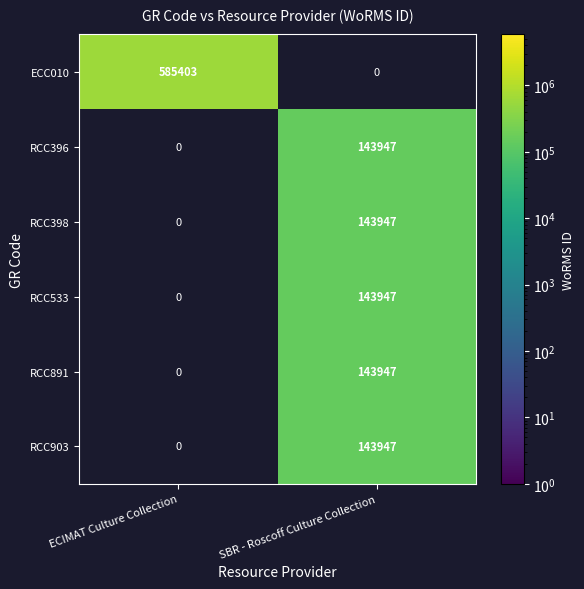

True or false: RCC396 has a value of 247872.0 at SBR - Roscoff Culture Collection.

False